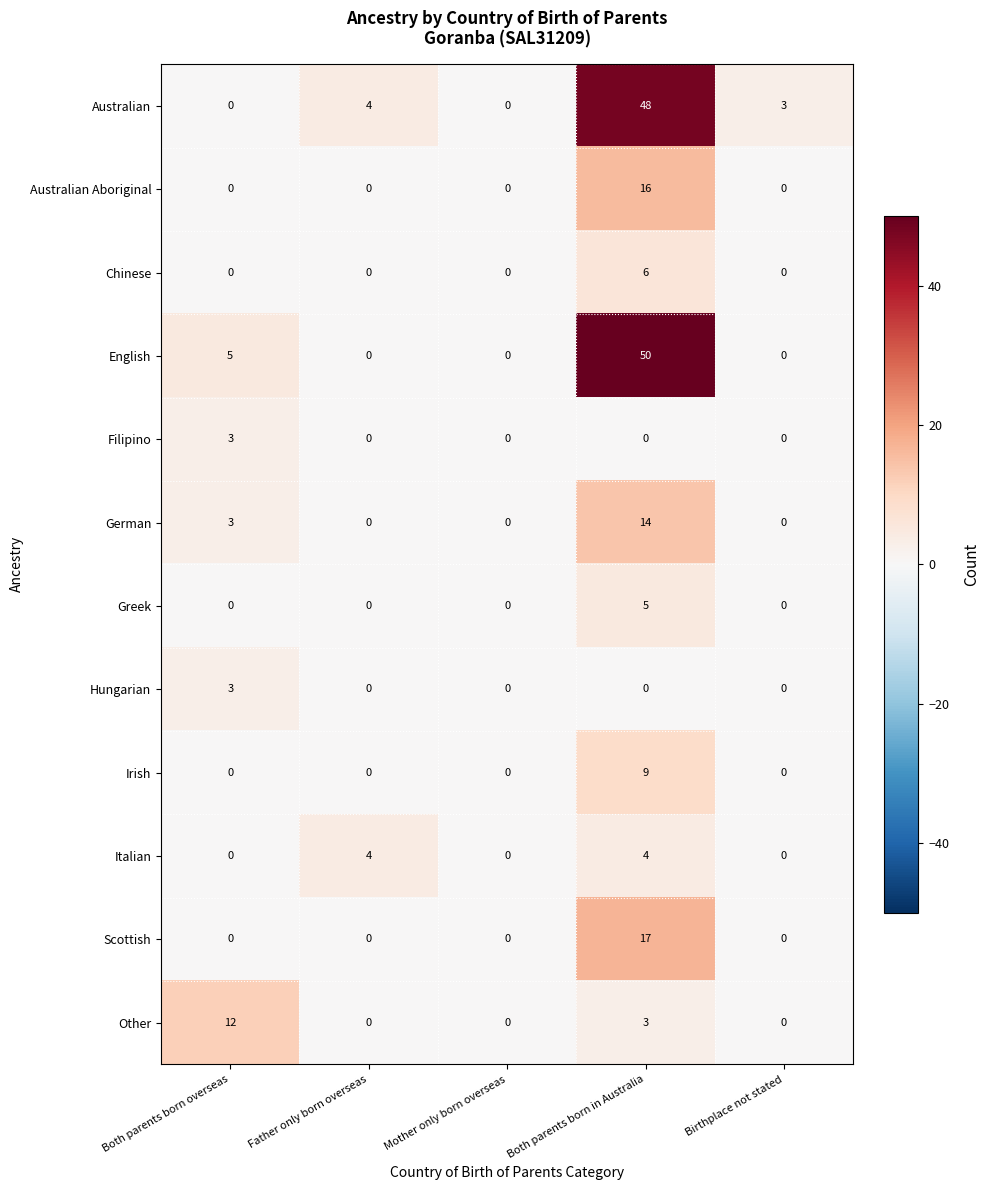

What is the sum of all Scottish values?

17